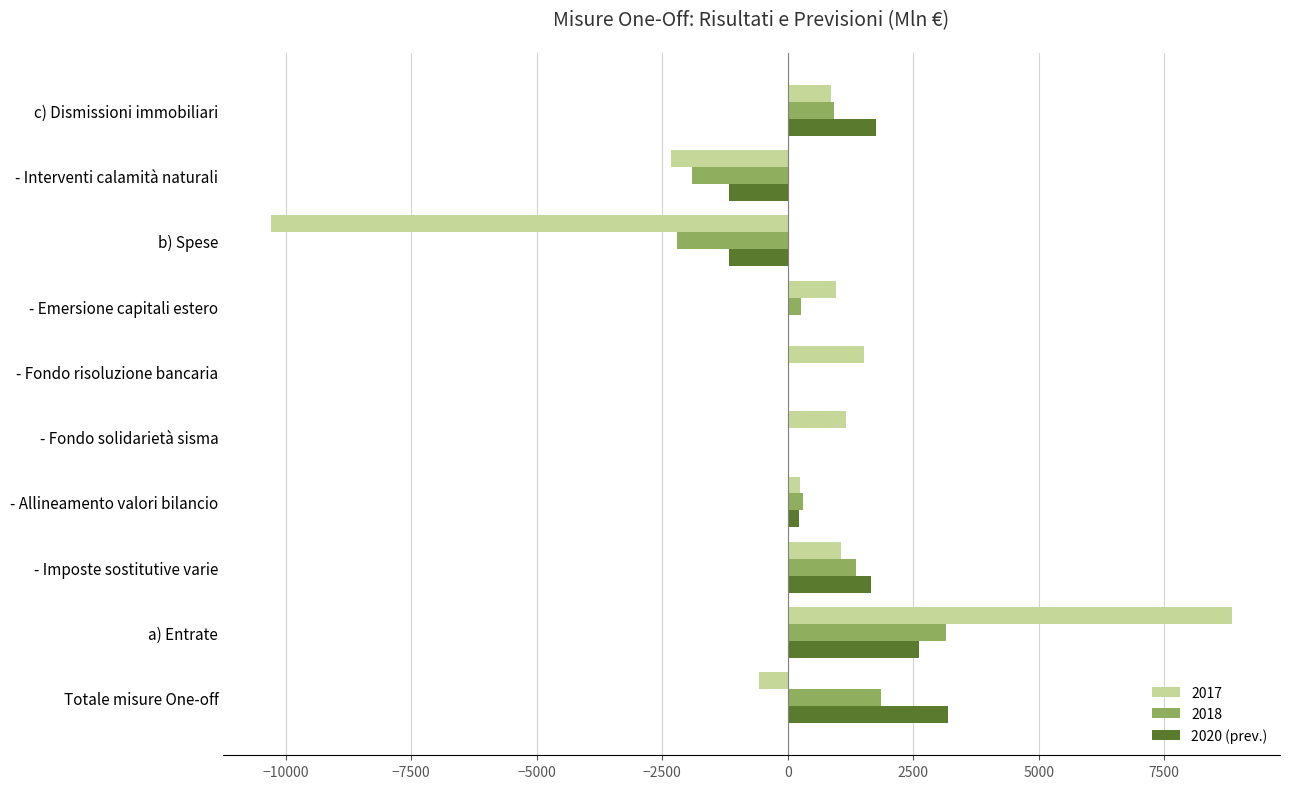

True or false: 2018 has a value of -951 at - Interventi calamità naturali.

False